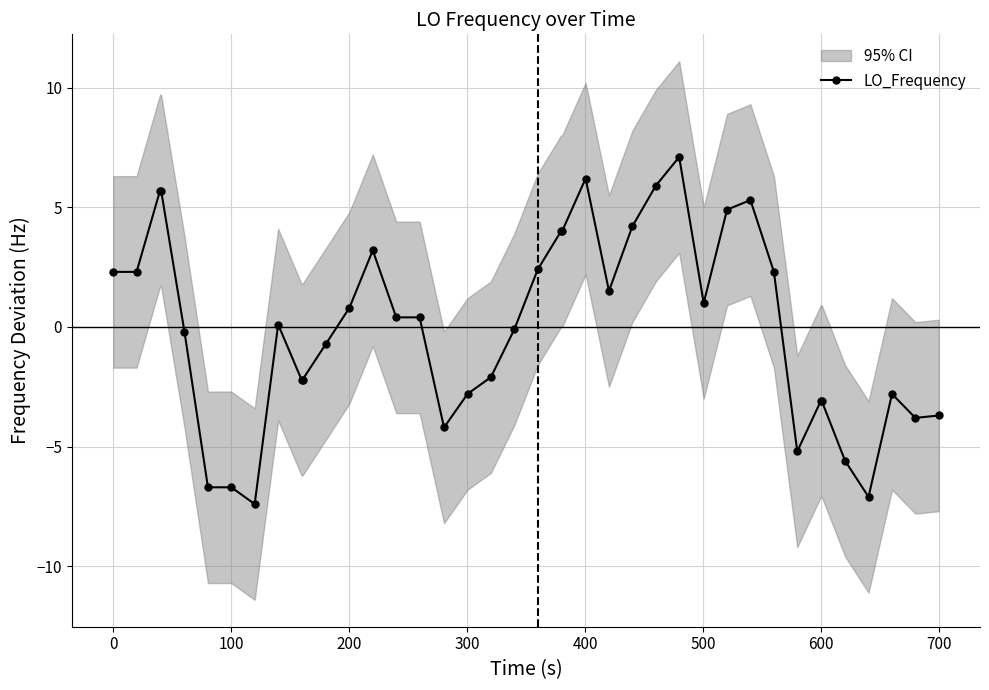

True or false: LO_Frequency has more than 1 points higher than both neighbors.

True